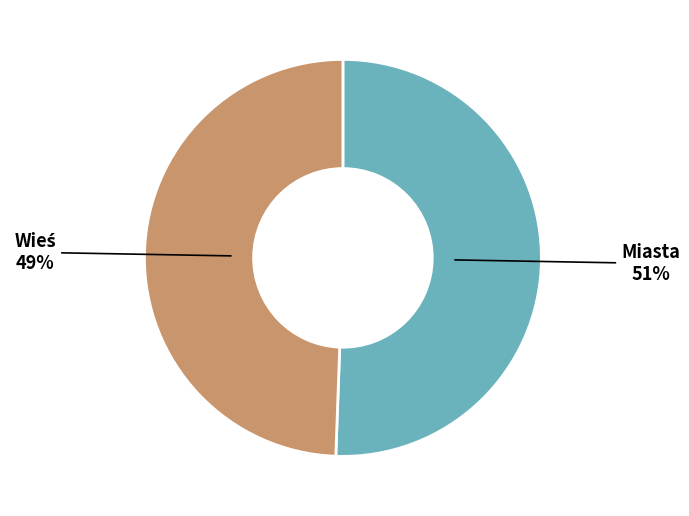

What is the majority slice?

Miasta